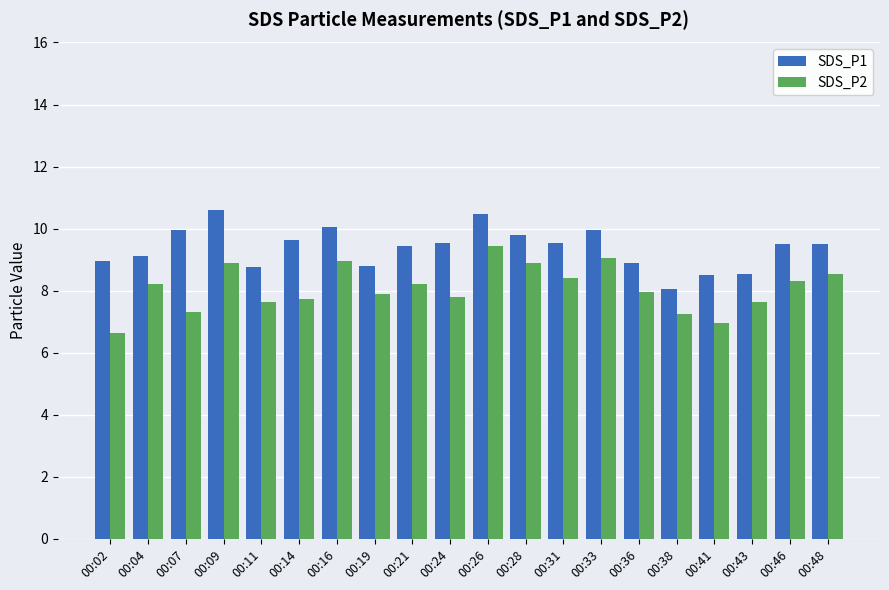

At which label does SDS_P1 reach its minimum?

00:38